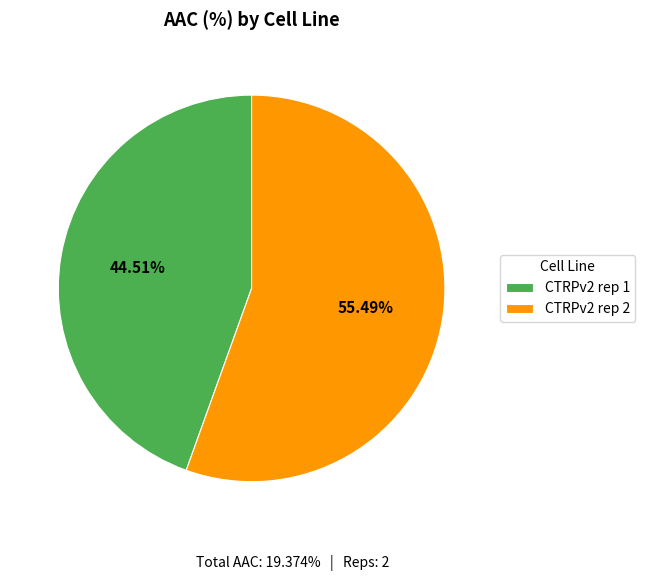

To the nearest percent, what percentage of the pie is CTRPv2 rep 2?

55%